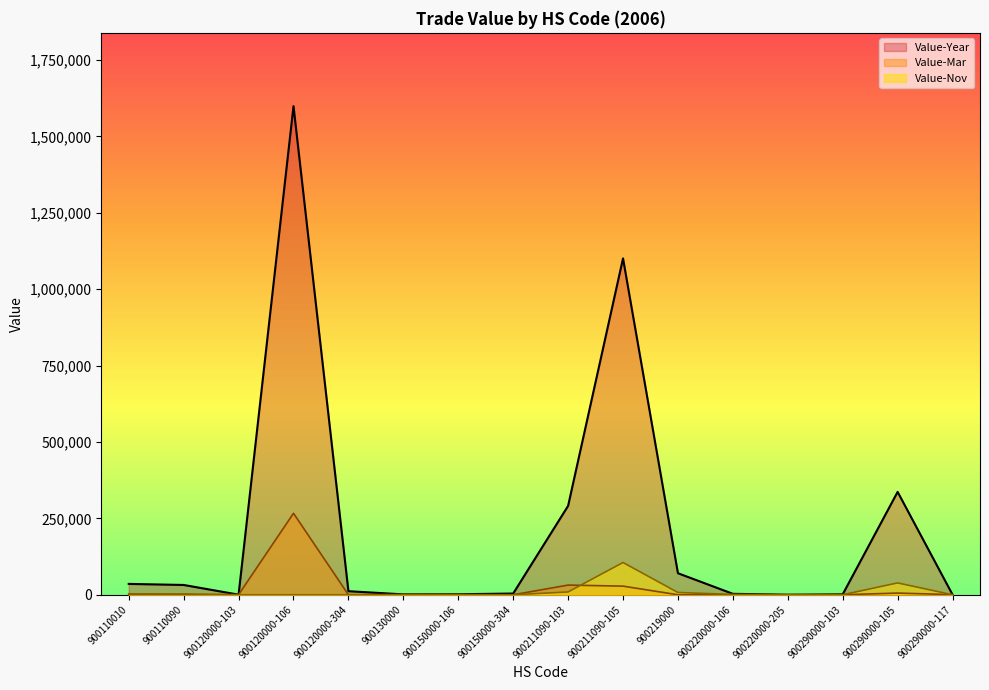

Reading left to right, extract all data points from this chart.

Value-Year: 900110010=35543	900110090=32071	900120000-103=368	900120000-106=1598661	900120000-304=11669	900130000=1312	900150000-106=1722	900150000-304=4069	900211090-103=290856	900211090-105=1100550	900219000=70473	900220000-106=3122	900220000-205=226	900290000-103=1366	900290000-105=336579	900290000-117=402
Value-Mar: 900110010=0	900110090=0	900120000-103=368	900120000-106=266579	900120000-304=0	900130000=886	900150000-106=317	900150000-304=0	900211090-103=31687	900211090-105=28252	900219000=0	900220000-106=0	900220000-205=0	900290000-103=0	900290000-105=5561	900290000-117=402
Value-Nov: 900110010=3130	900110090=2833	900120000-103=0	900120000-106=0	900120000-304=0	900130000=0	900150000-106=345	900150000-304=0	900211090-103=9165	900211090-105=105566	900219000=7423	900220000-106=1178	900220000-205=0	900290000-103=0	900290000-105=38778	900290000-117=0